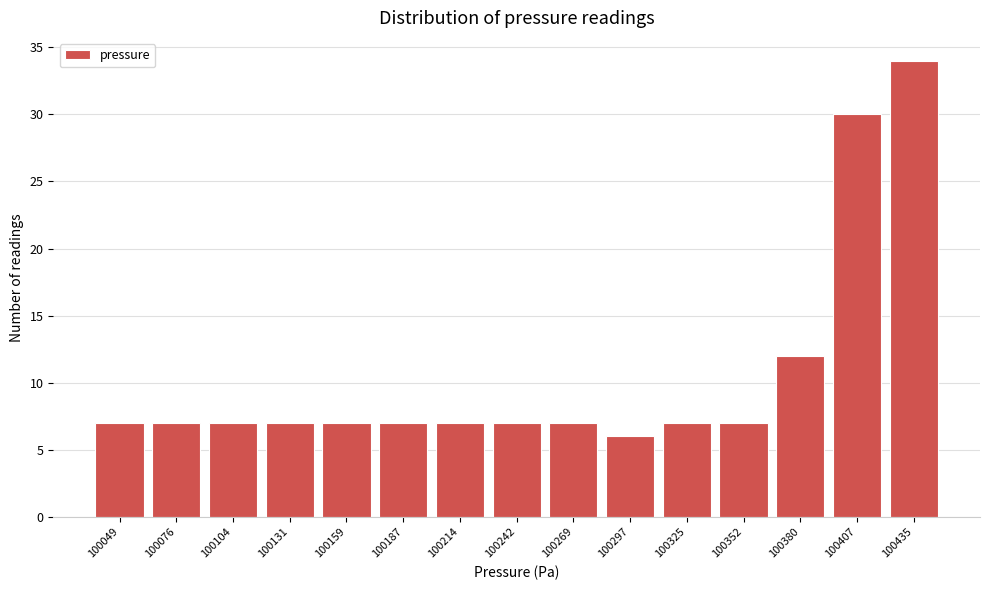

Reading left to right, transcribe all the data shown in this chart.

7	7	7	7	7	7	7	7	7	6	7	7	12	30	34